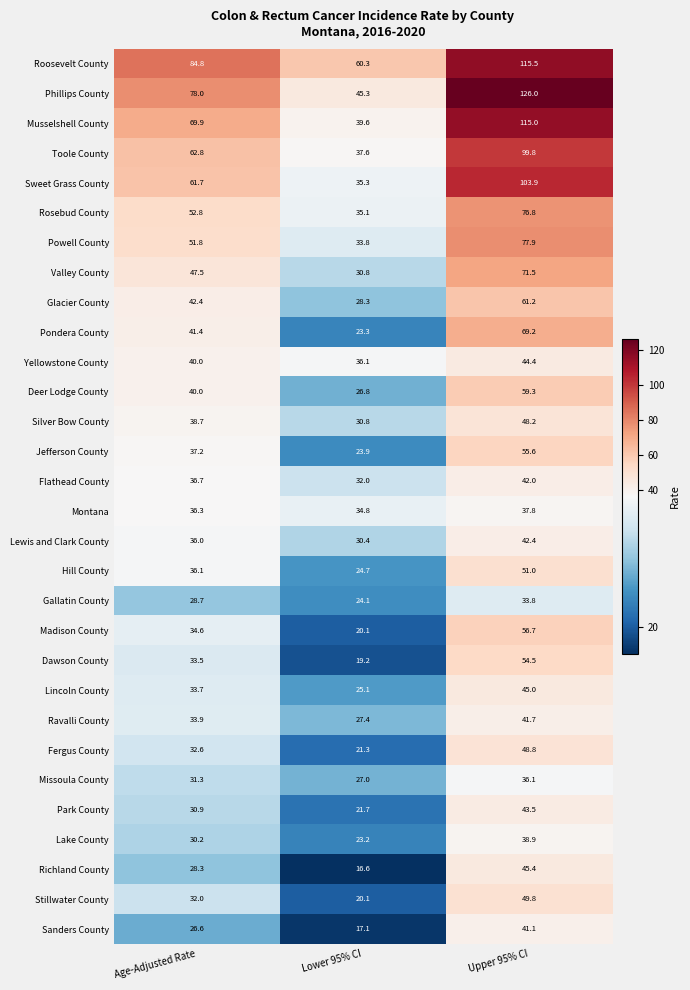

List the labels in order of Yellowstone County value, largest first.

Upper 95% CI, Age-Adjusted Rate, Lower 95% CI